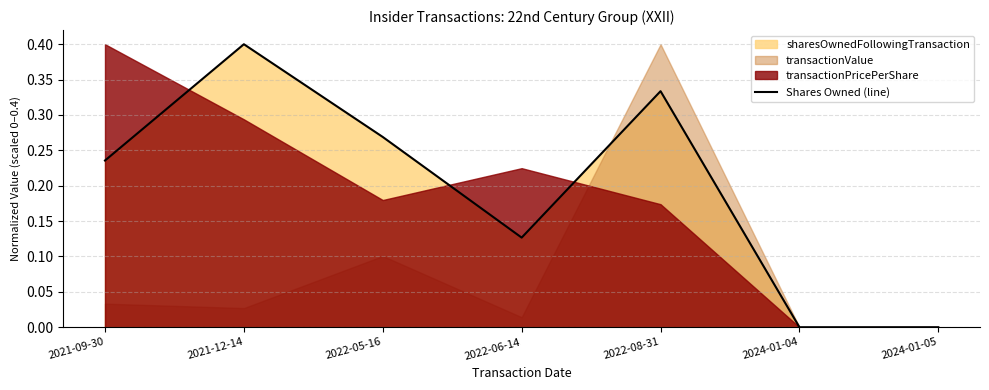

List the labels in order of value, largest first.

2021-12-14, 2022-08-31, 2022-05-16, 2021-09-30, 2022-06-14, 2024-01-04, 2024-01-05